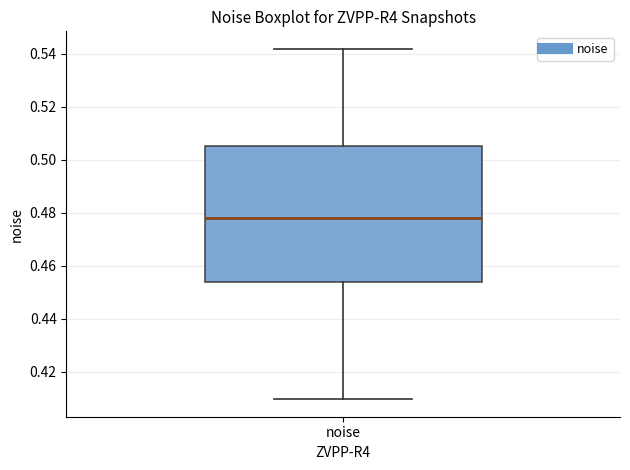

Transcribe this box plot: give where the median line is, the range the box spans, and where the two whiskers end, as read against the y-axis. The values are not printed on the chart, so give them approximately, as read against the axis.

median 0.478, box 0.454 to 0.506, whiskers 0.410 to 0.542